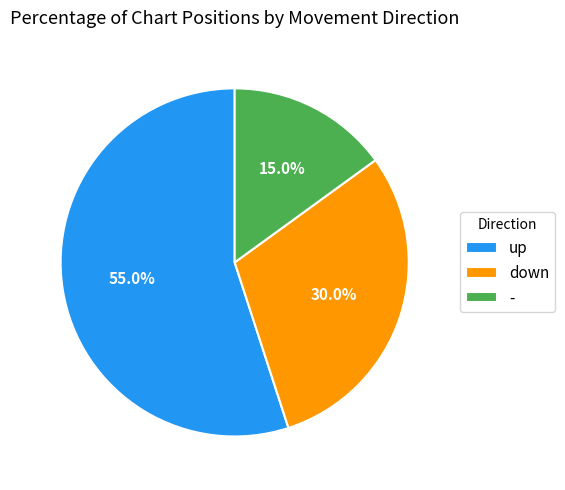

How many segments does this pie chart have?

3